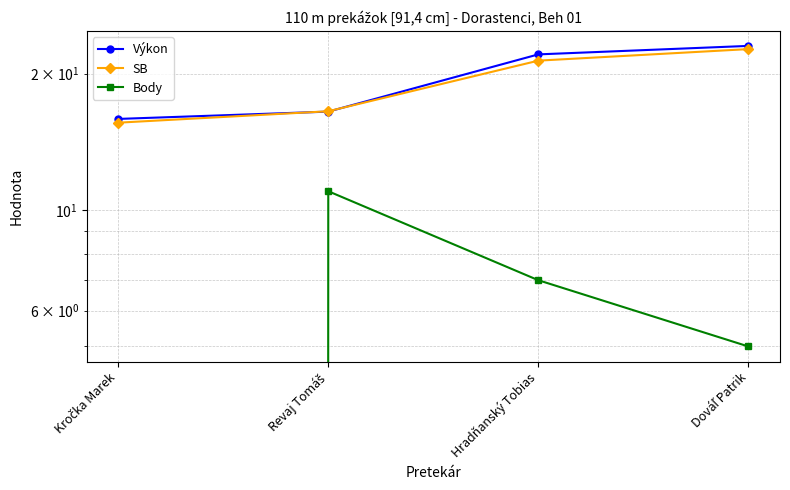

Reading left to right, list all the values displayed in this chart.

Výkon: Kročka Marek=15.9	Revaj Tomáš=16.5	Hradňanský Tobias=22.0	Dováľ Patrik=23.0
SB: Kročka Marek=15.6	Revaj Tomáš=16.5	Hradňanský Tobias=21.4	Dováľ Patrik=22.6
Body: Kročka Marek=0.0	Revaj Tomáš=11.0	Hradňanský Tobias=7.0	Dováľ Patrik=5.0